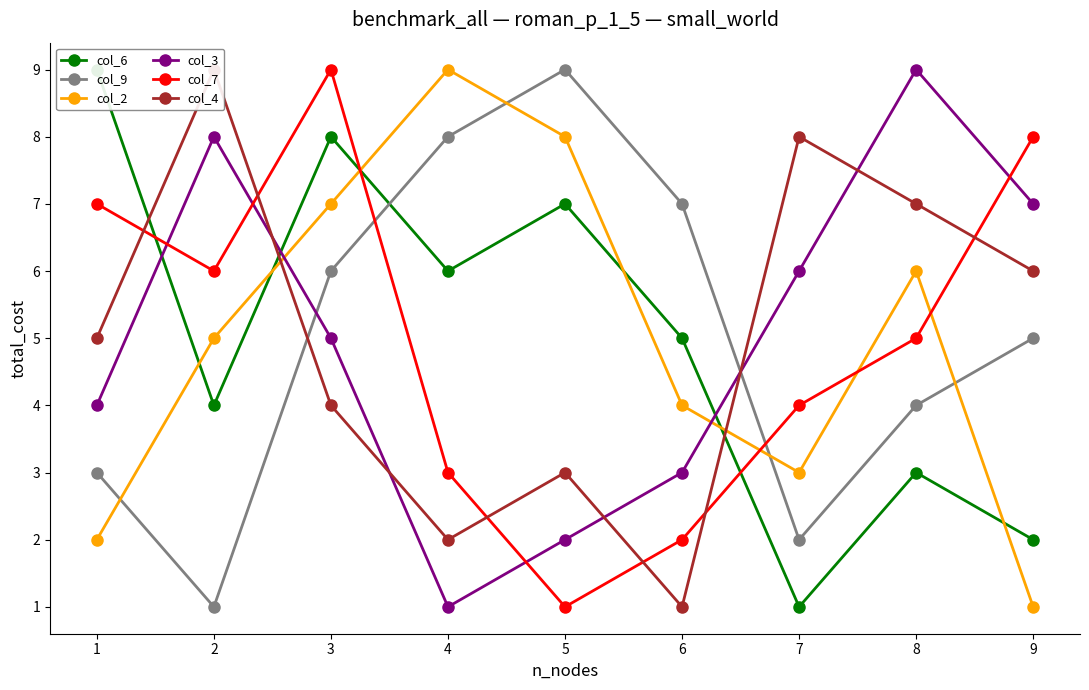

Which series has the widest spread of values?

col_6